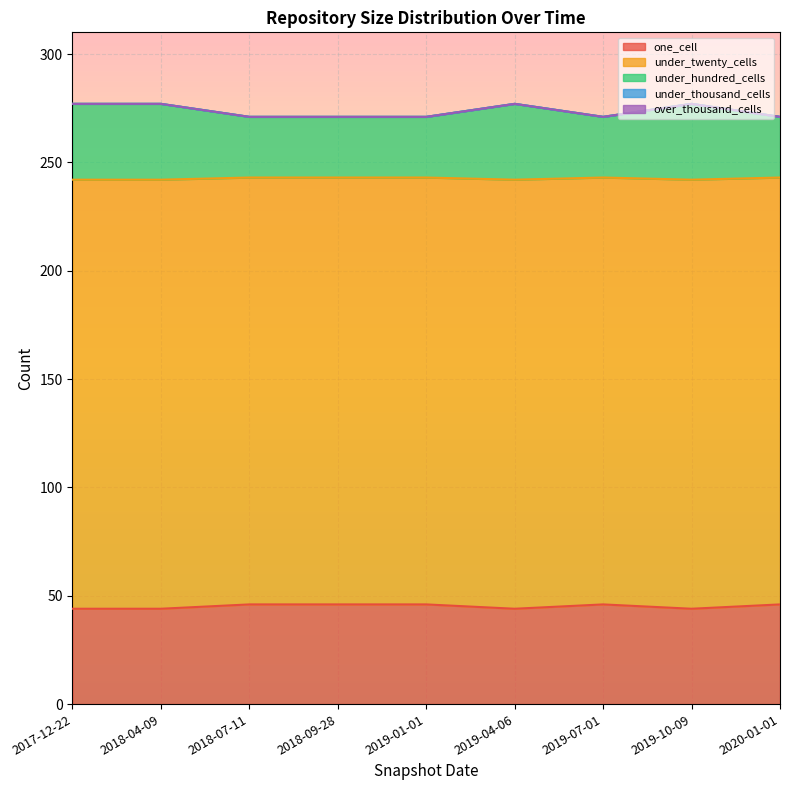

True or false: one_cell has more than 1 interior local peaks.

False